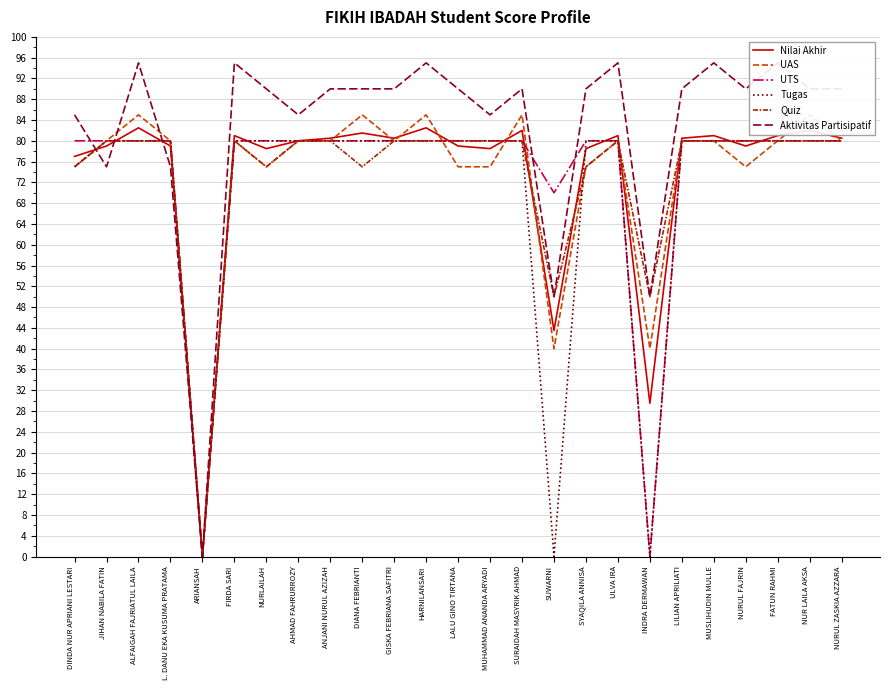

In Aktivitas Partisipatif, how many points are lower than both neighbors (excluding endpoints)?

7